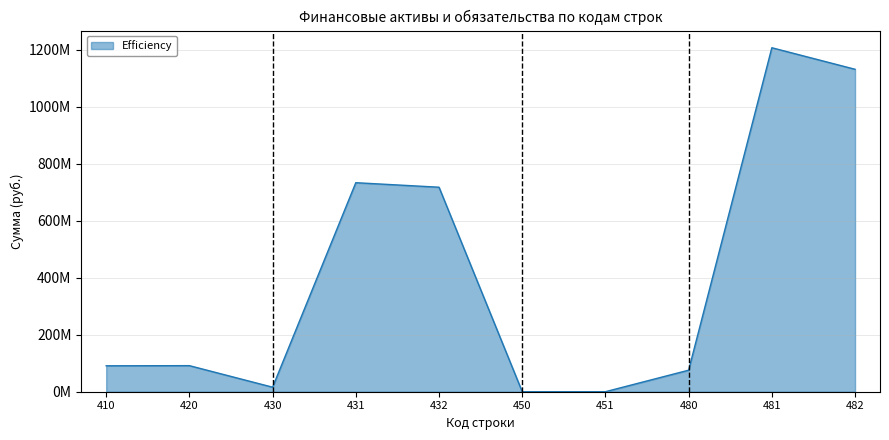

What is the difference between the values at 480 and 430?

59688620.2